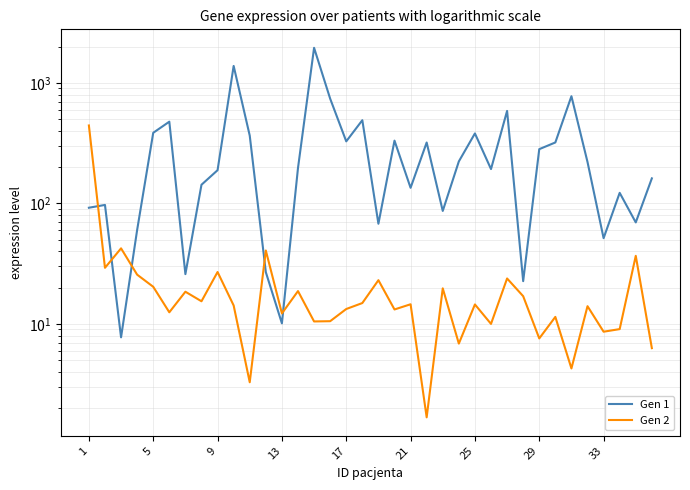

Between 28 and 22, which is larger?

28